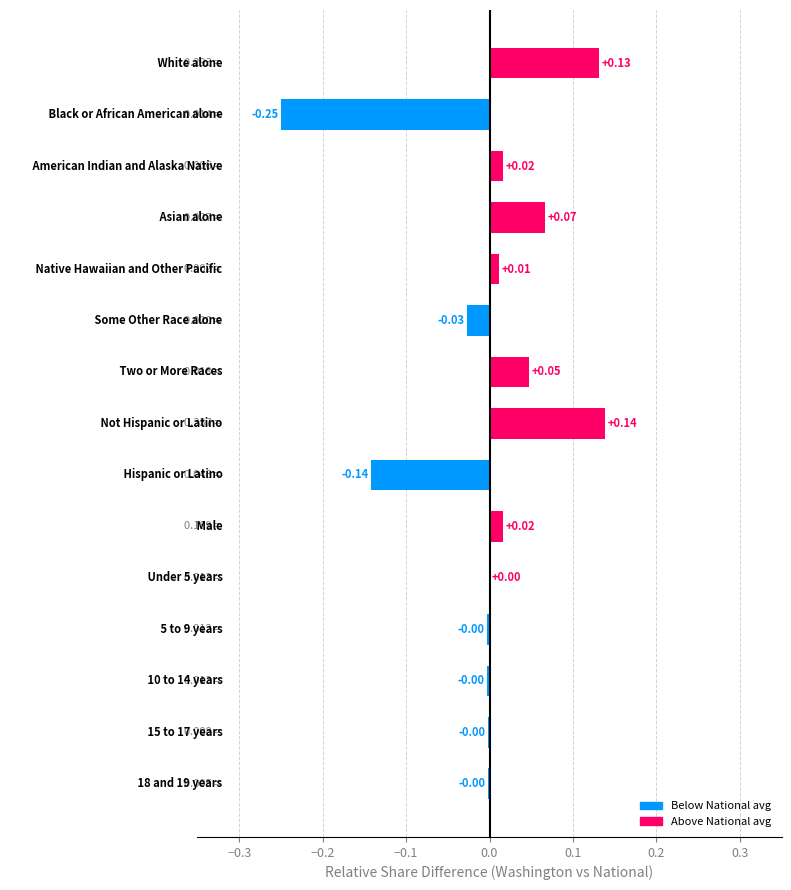

Are the bars horizontal?

Yes